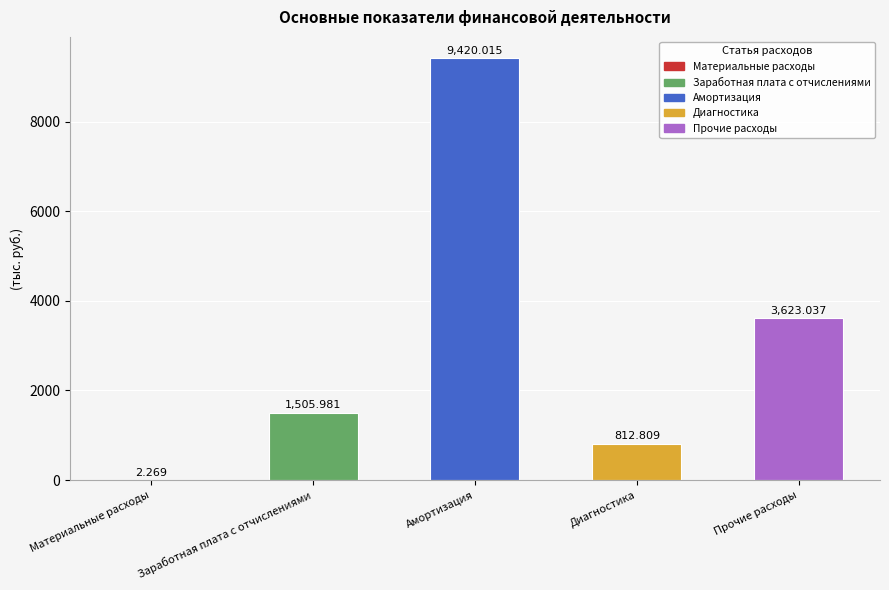

How many distinct data groups are displayed?

1